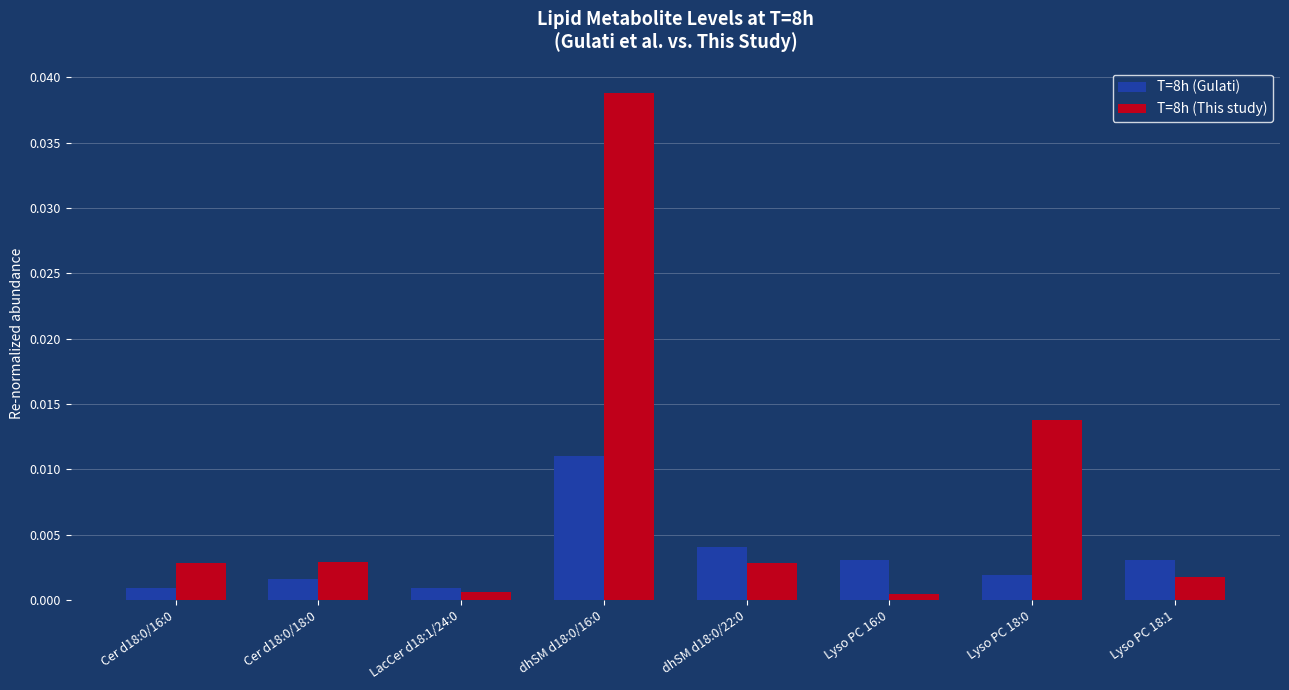

Rank the series by their maximum value, from highest to lowest.

T=8h (This study), T=8h (Gulati)